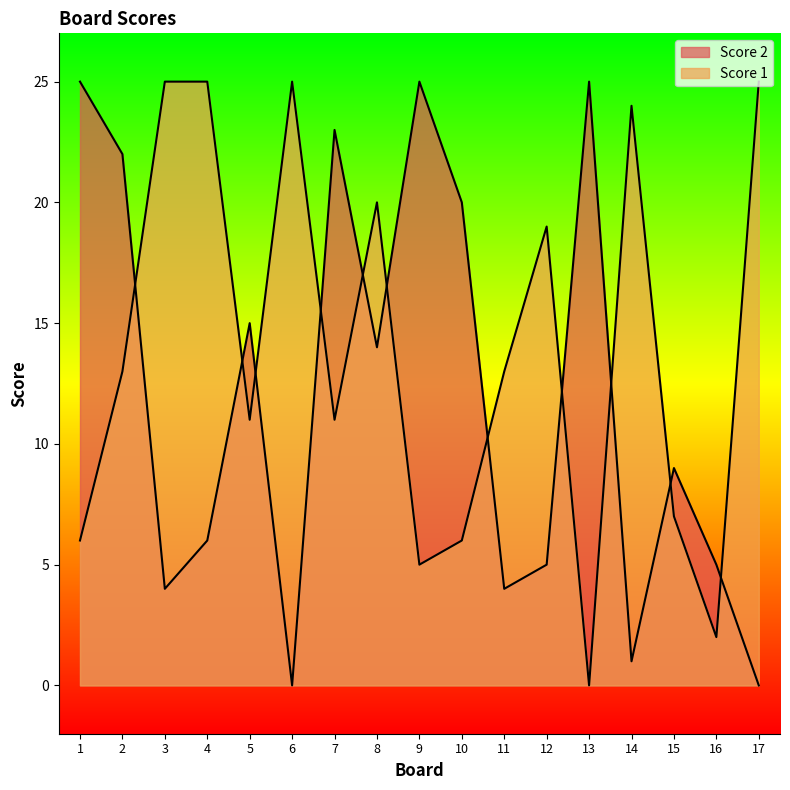

Reading left to right, extract all data points from this chart.

Score 2: 25	22	4	6	15	0	23	14	25	20	4	5	25	1	9	5	0
Score 1: 6	13	25	25	11	25	11	20	5	6	13	19	0	24	7	2	25